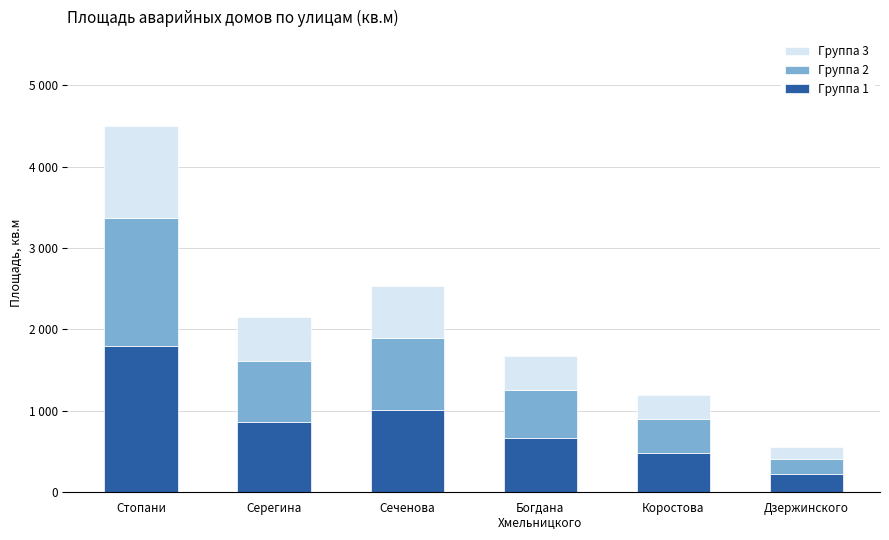

What is the label of the 6th bar from the left?

Дзержинского